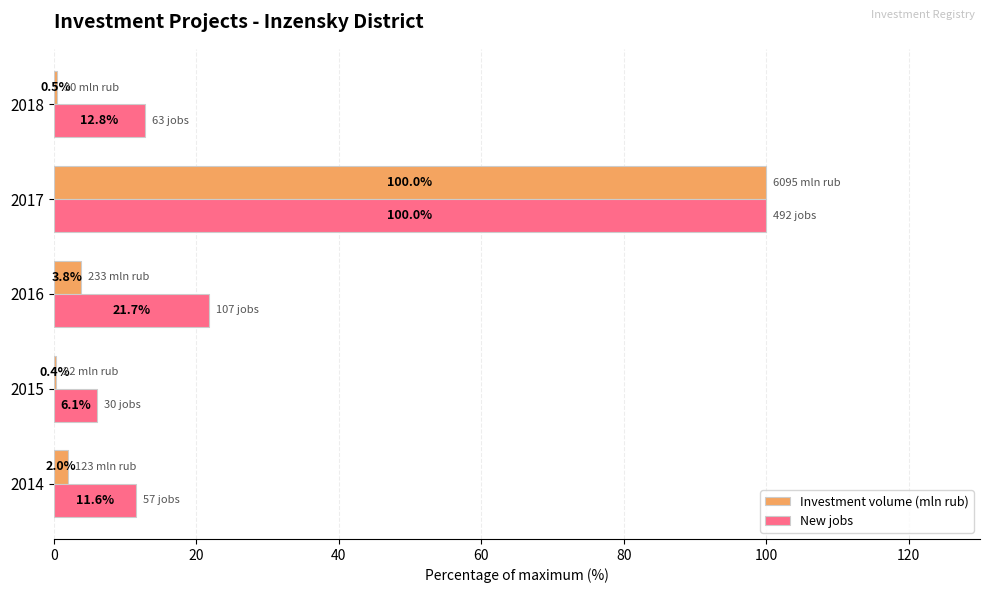

Where is Investment volume (mln rub) nearest to the value 50?

2016